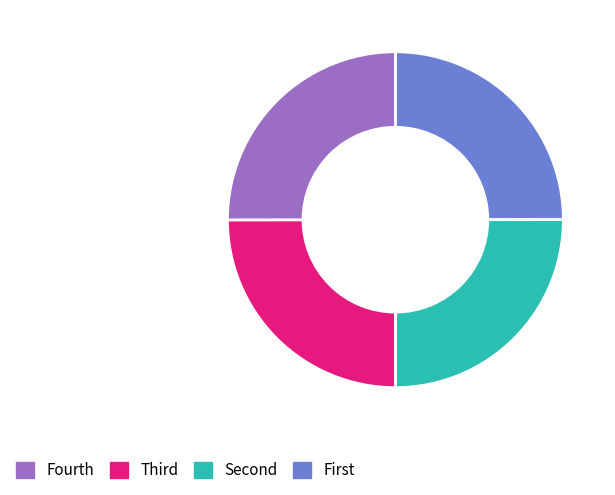

Does any single category account for the majority?

No